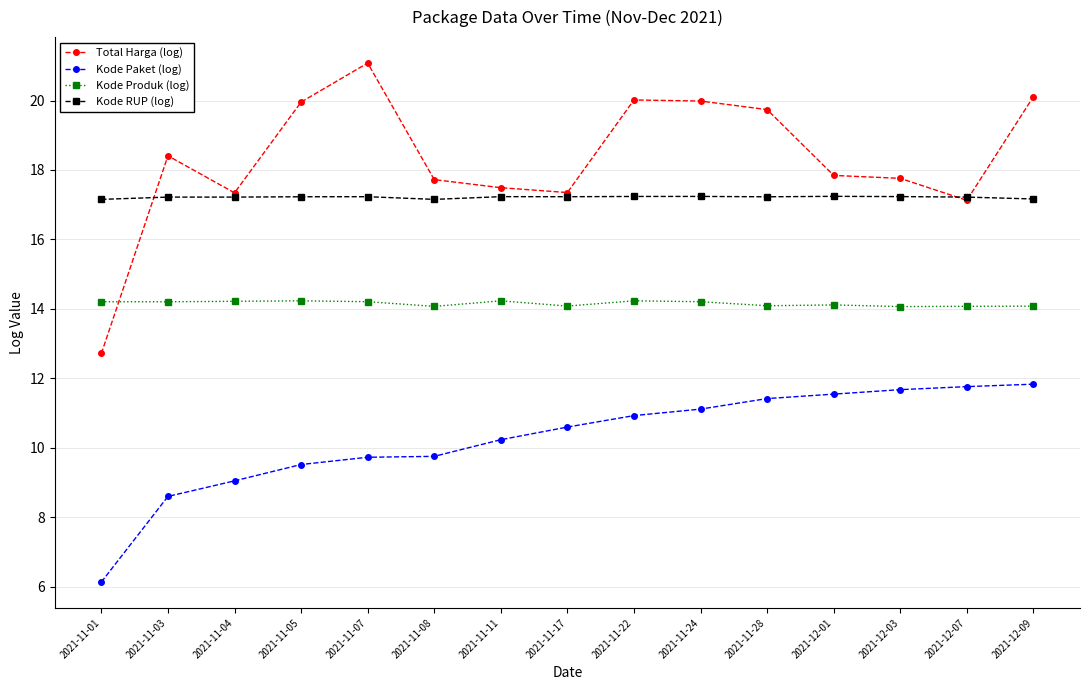

What is the spread (max minus min) of values at 2021-12-03?

6.1